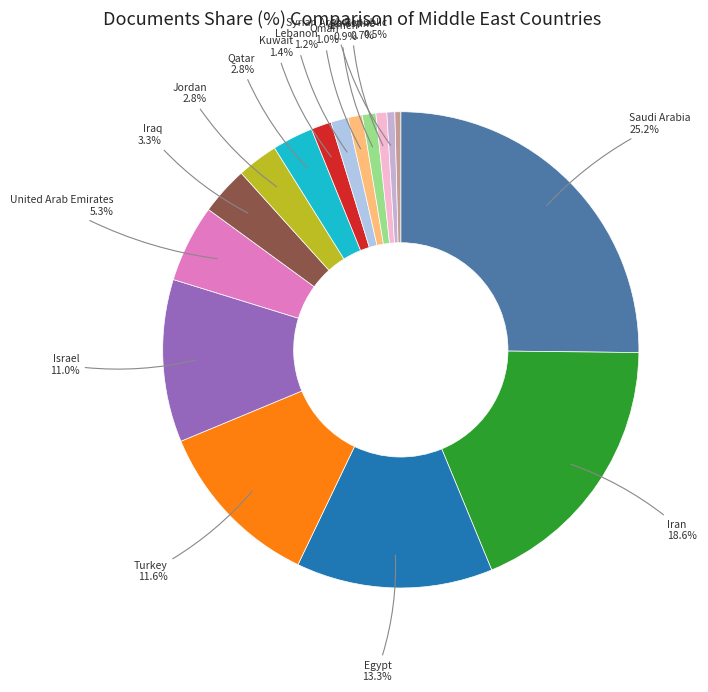

Rank the categories by value from lowest to highest.

Bahrain, Syrian Arab Republic, Palestine, Yemen, Oman, Lebanon, Kuwait, Qatar, Jordan, Iraq, United Arab Emirates, Israel, Turkey, Egypt, Iran, Saudi Arabia